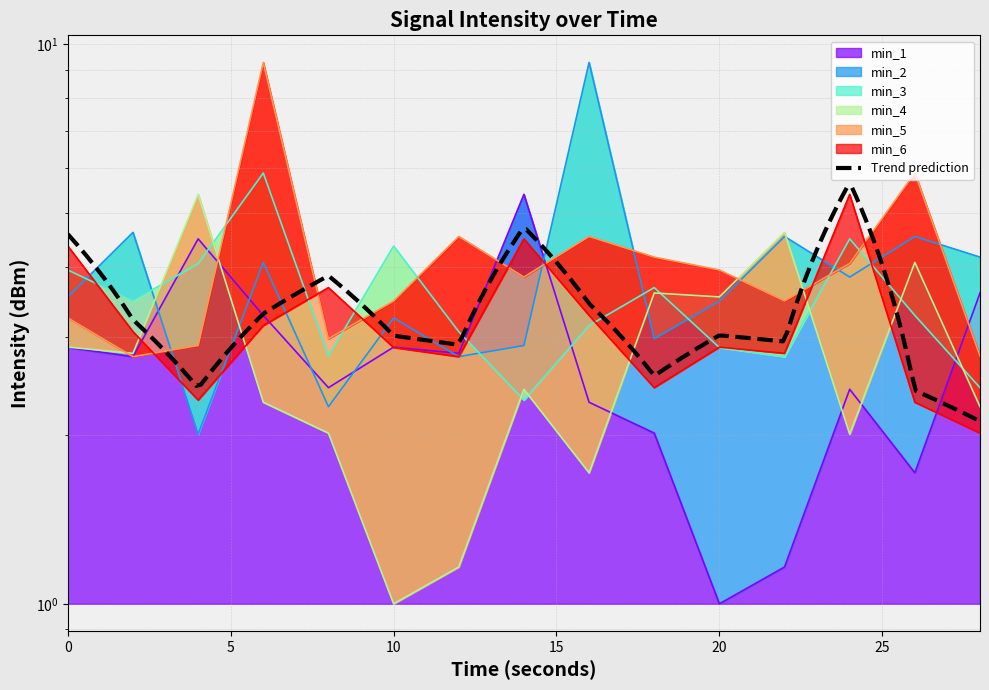

Is the value of min_2 at 14 greater than the value of min_1 at 8?

Yes